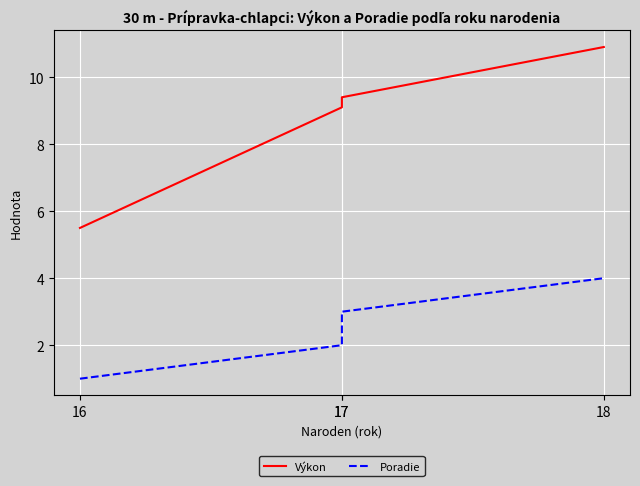

What is the minimum value for Výkon?

5.5